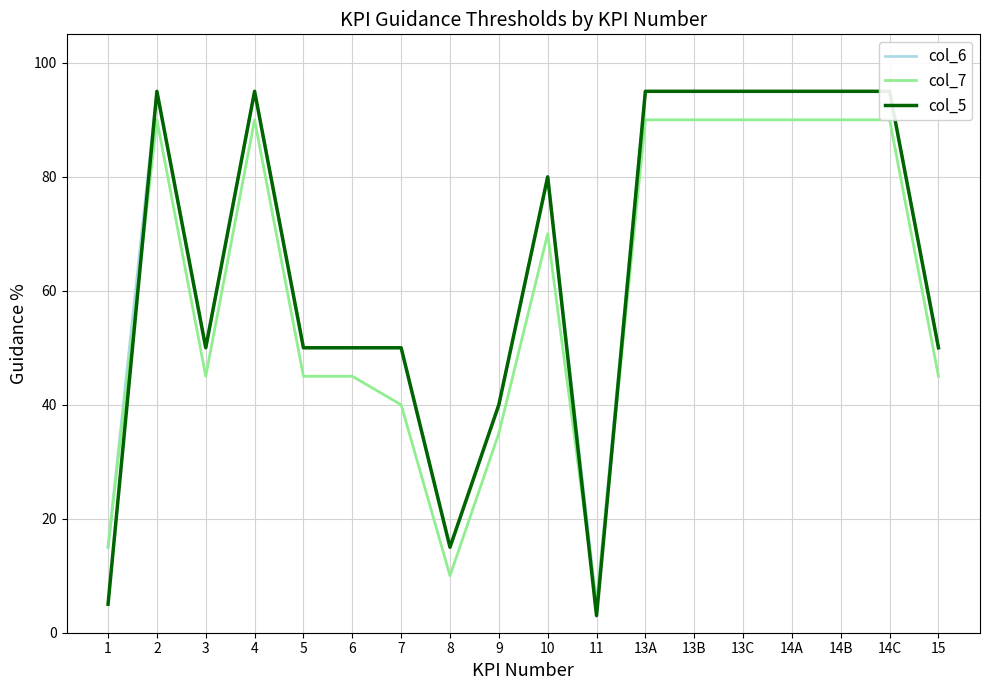

Read the col_5 value at 2, to the nearest 10.

100